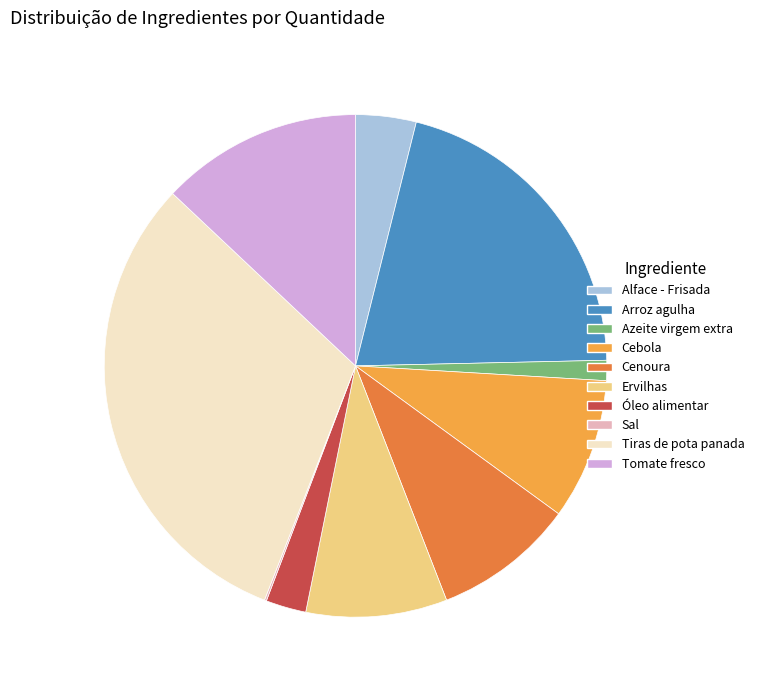

Is it true that Azeite virgem extra is 1% of the pie?

True